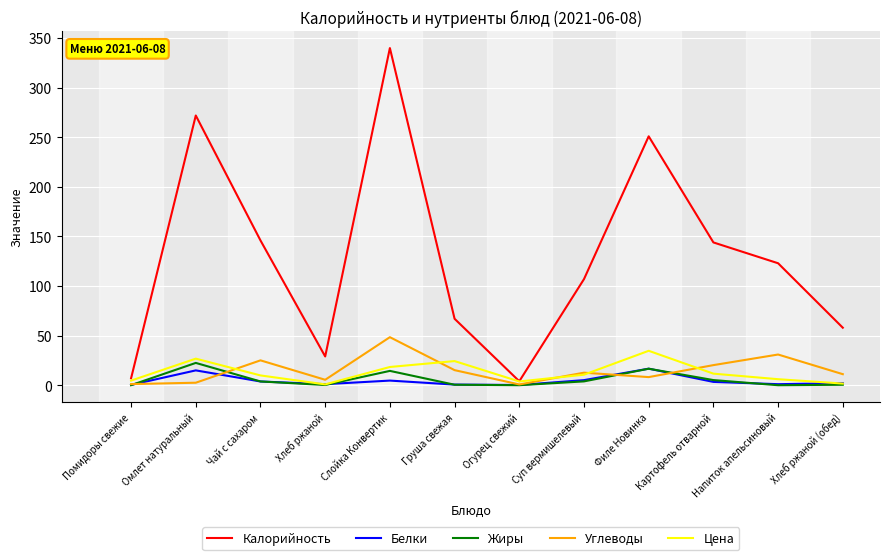

What position from the left is Филе Новинка?

9